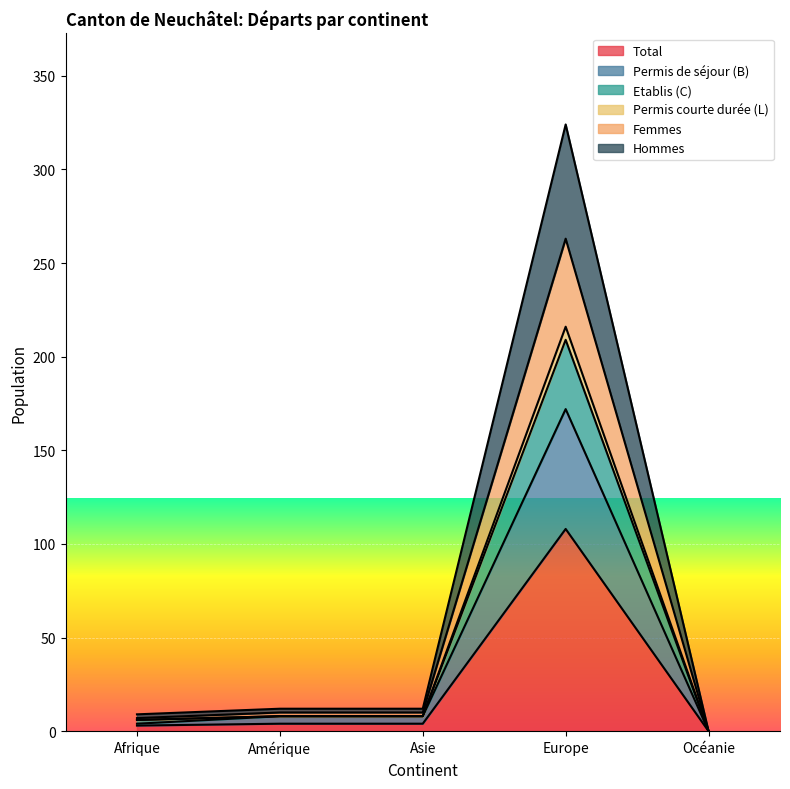

True or false: Etablis (C) and Hommes intersect in this chart.

False